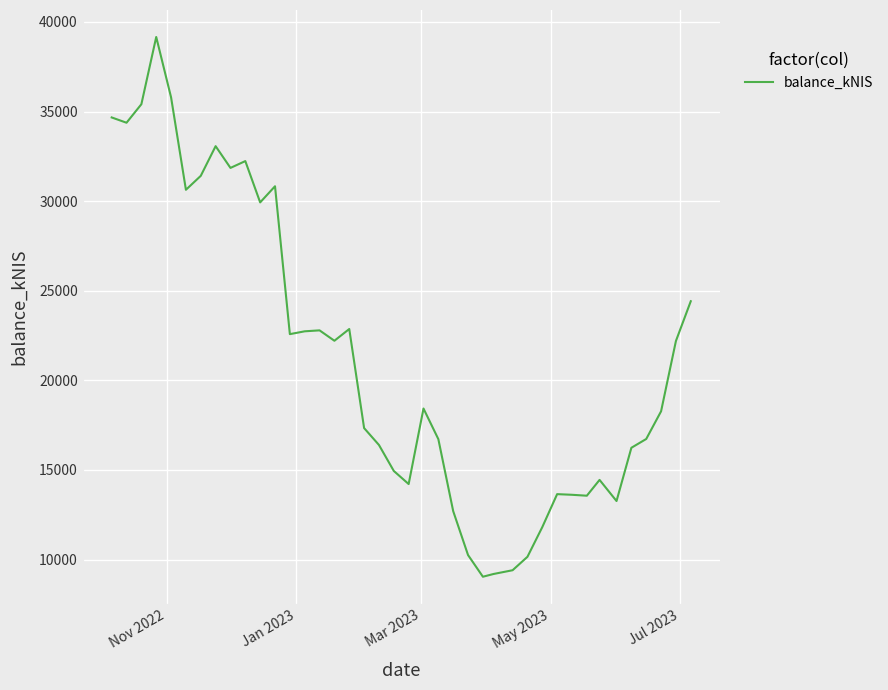

What is the maximum value shown in the chart?

39162.0